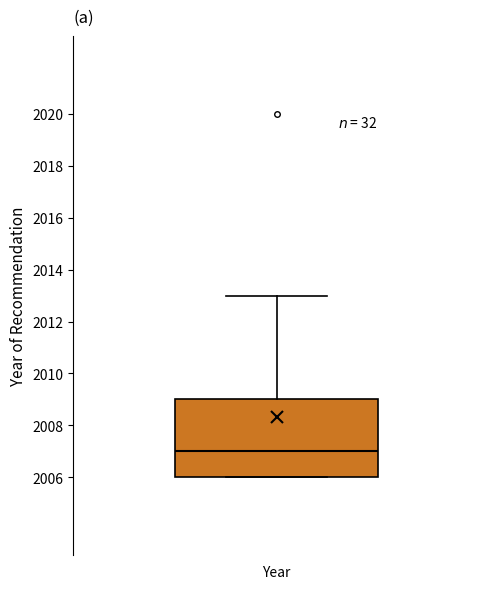

Read this box plot against the y-axis: the position of the median line, the range covered by the box, and the ends of both whiskers. The values are not printed on the chart, so give them approximately, as read against the axis.

median 2007, box 2006 to 2009, whiskers 2006 to 2013